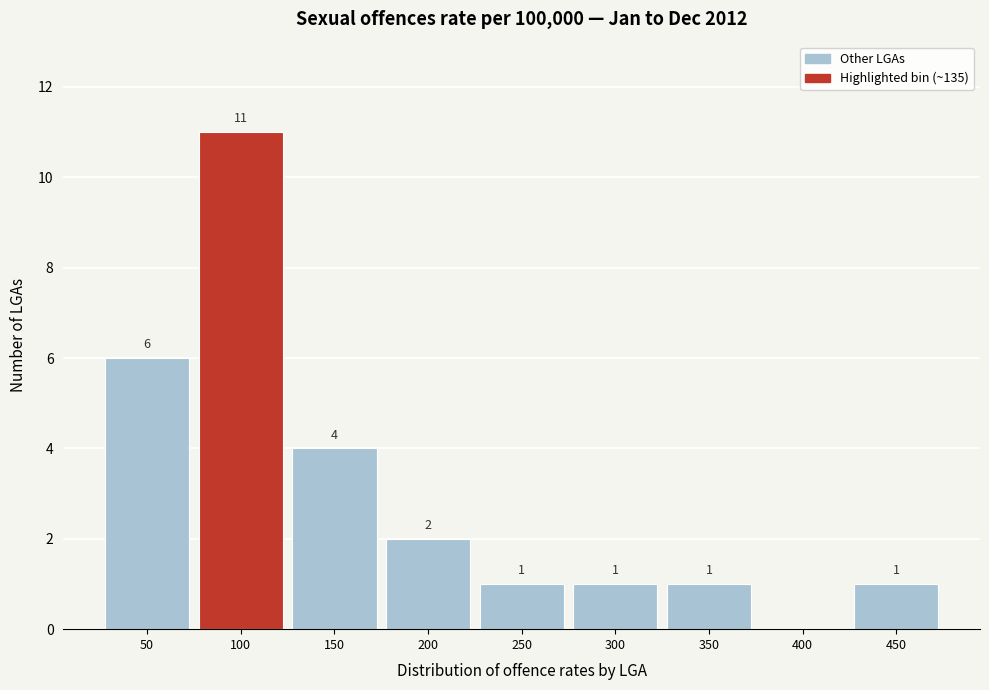

Reading left to right, list all the values displayed in this chart.

50=6	100=11	150=4	200=2	250=1	300=1	350=1	400=0	450=1